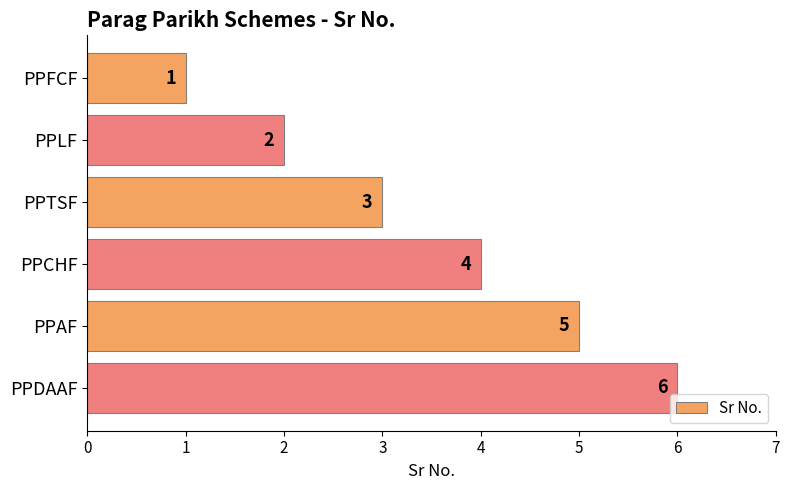

What is the label of the 5th bar from the top?

PPAF